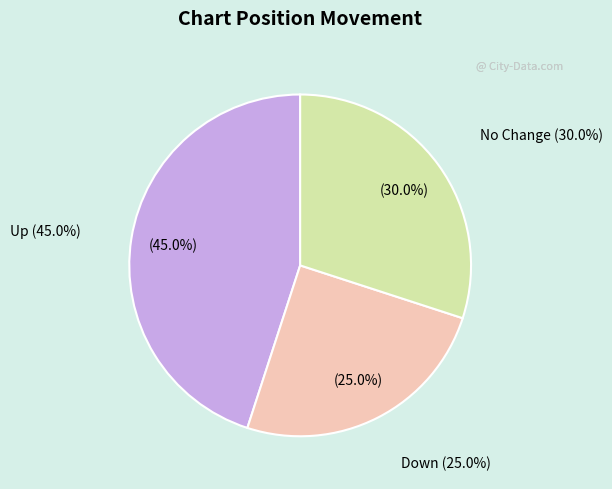

The - slice represents 30% of the pie. True or false?

True